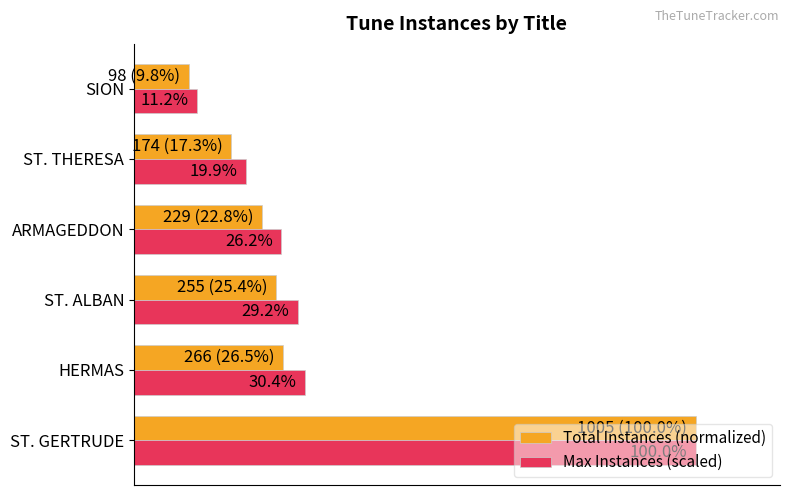

At which label is Total Instances (normalized) closest to 54?

HERMAS